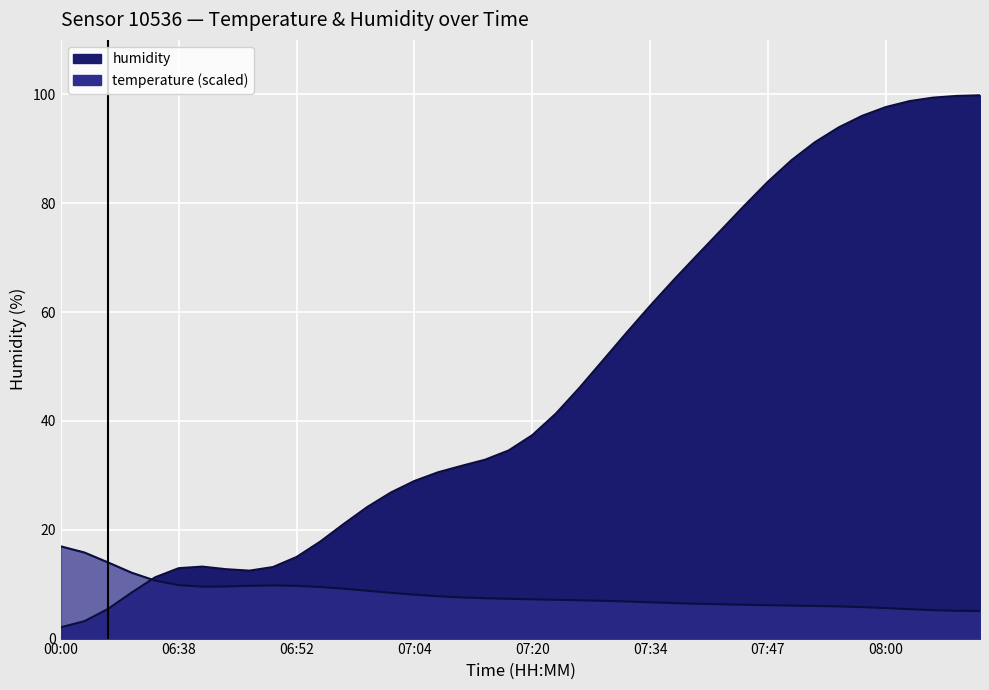

The chart shows a value of 12.5 at 06:47. True or false?

True